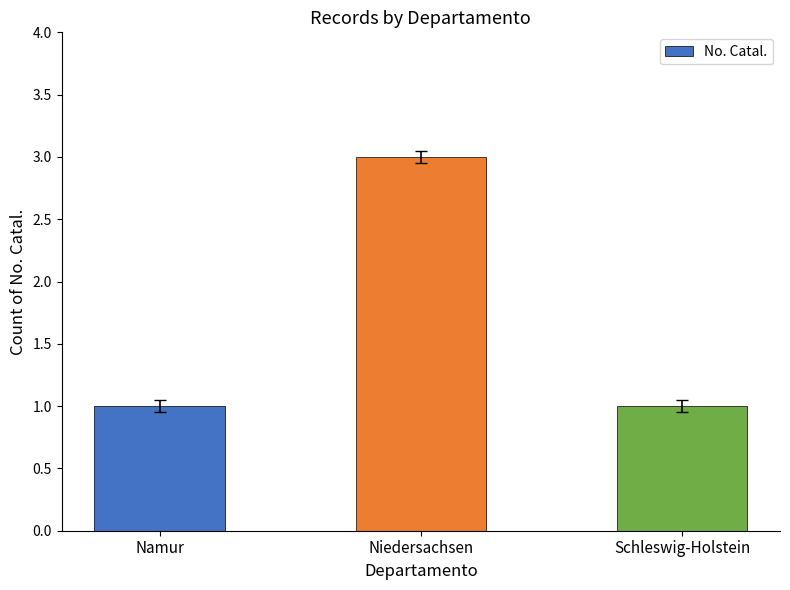

What position from the right is Niedersachsen?

2